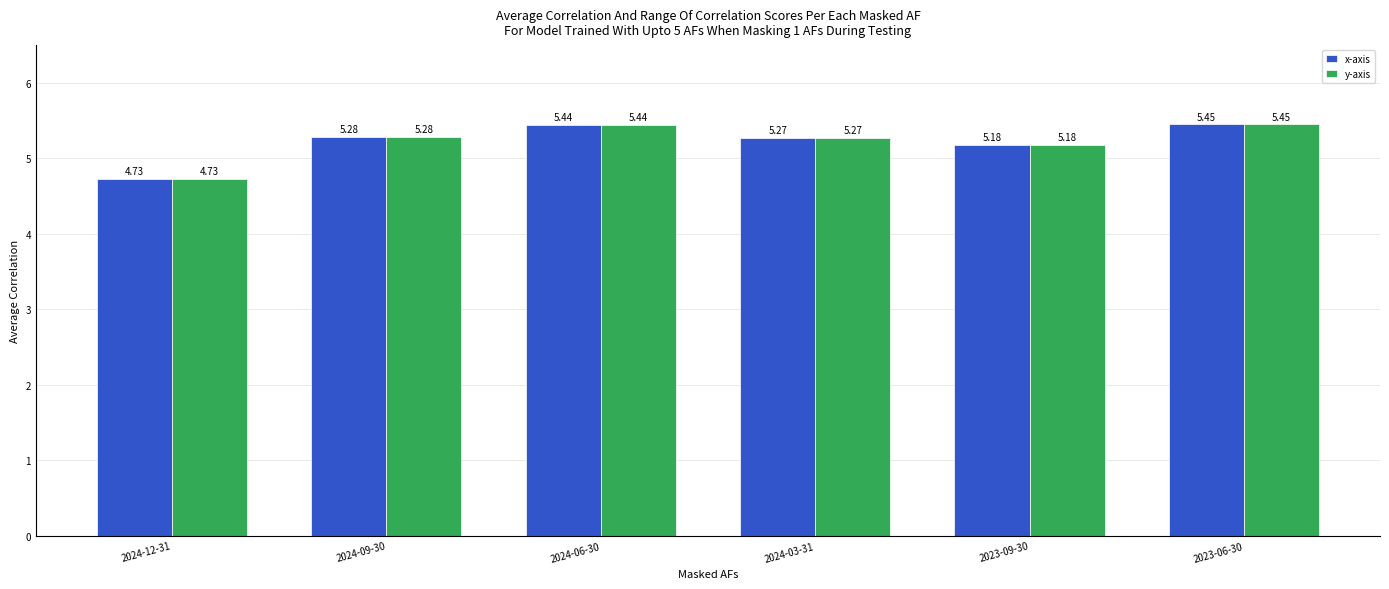

Rank the categories by x-axis value from highest to lowest.

2023-06-30, 2024-06-30, 2024-09-30, 2024-03-31, 2023-09-30, 2024-12-31